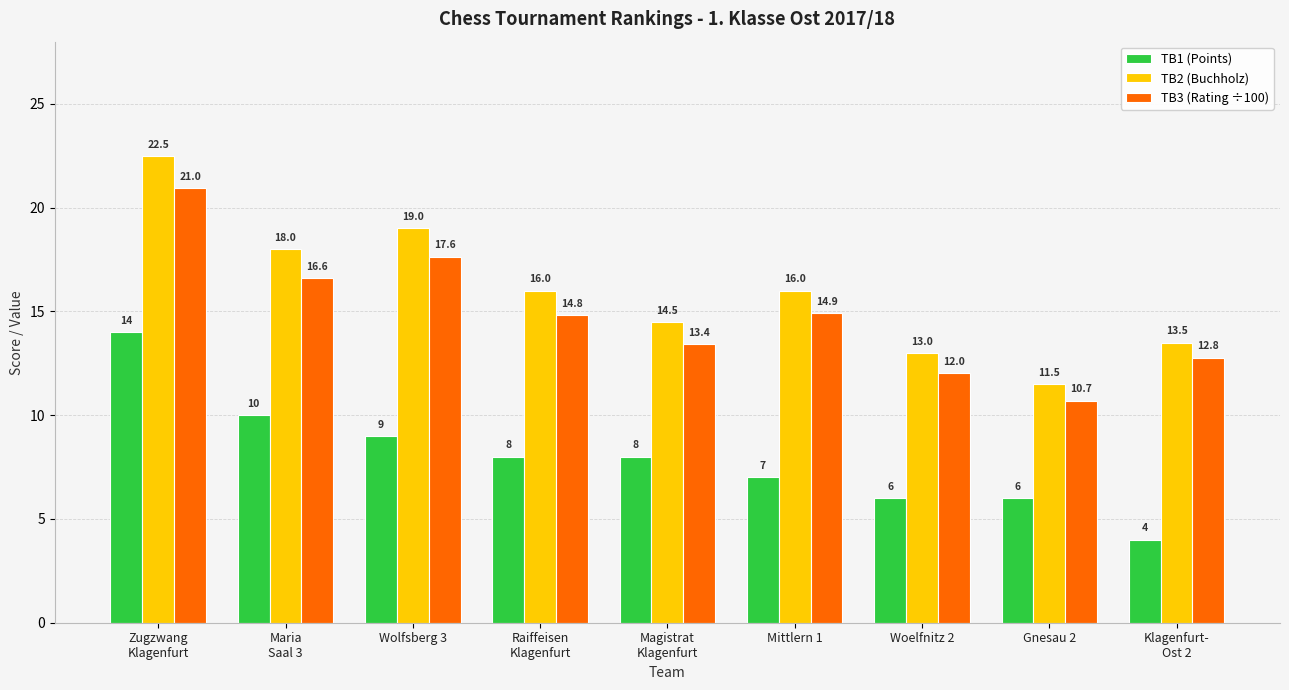

Which series has the largest range (max minus min)?

TB2 (Buchholz)